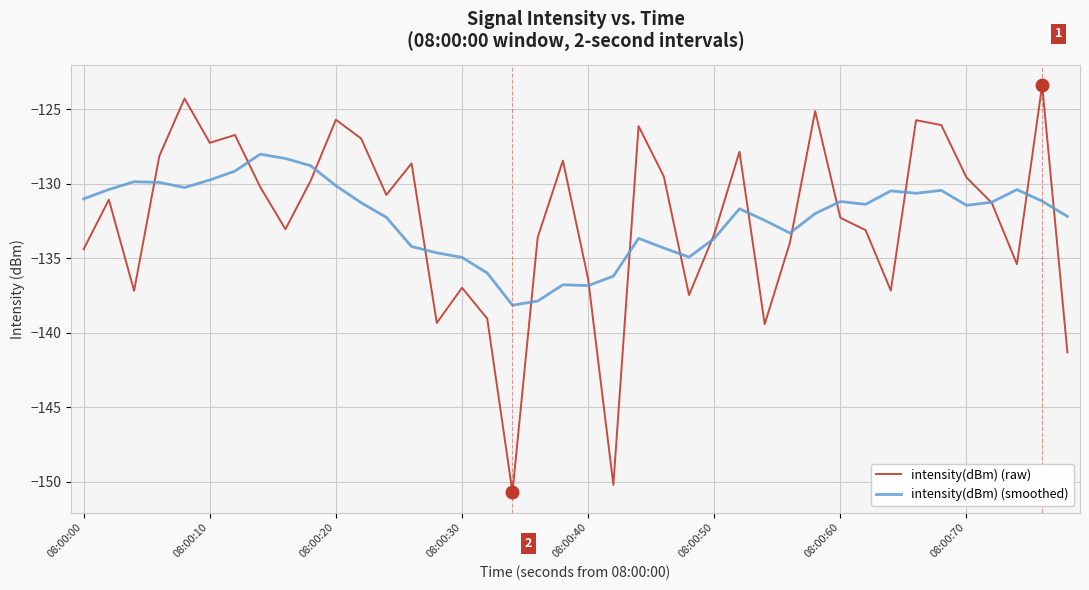

What are all the series names shown in the legend?

intensity(dBm) (raw), intensity(dBm) (smoothed)